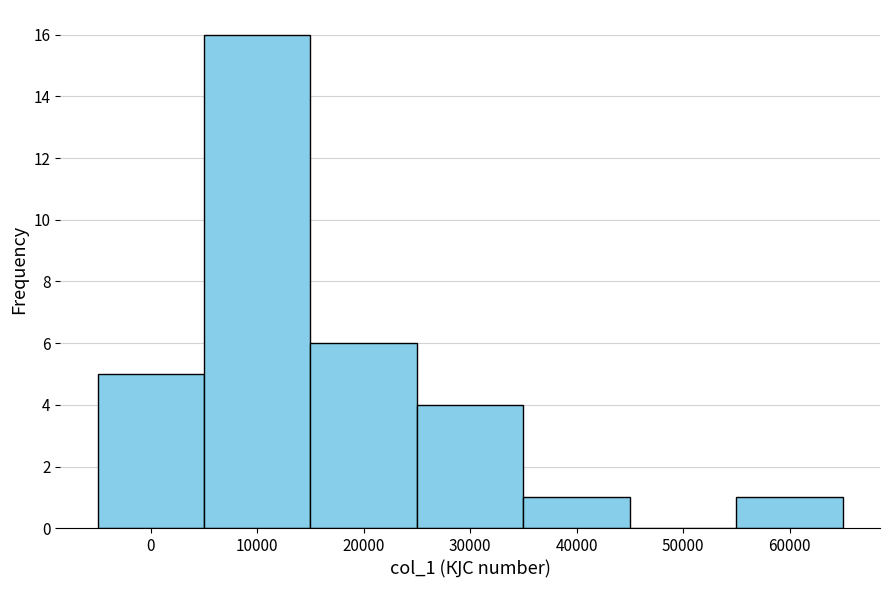

Reading left to right, extract all data points from this chart.

0=5	10000=16	20000=6	30000=4	40000=1	50000=0	60000=1